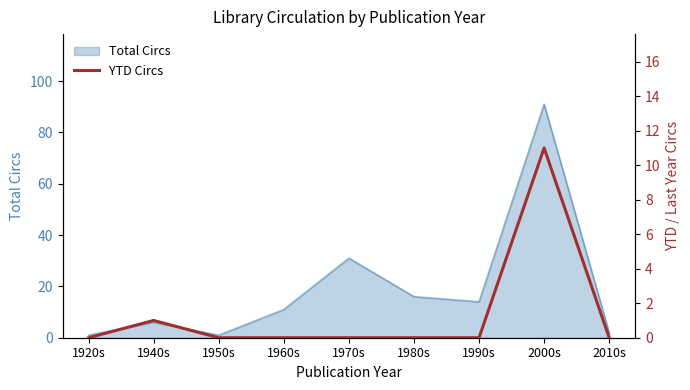

What is the maximum value for Total Circs?

91